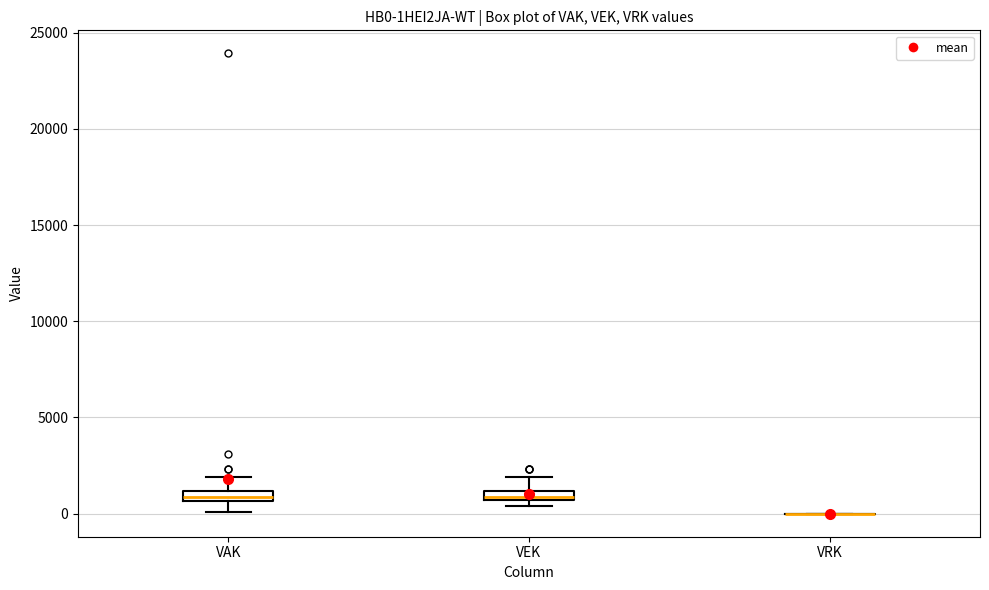

Where is the lower edge of the box for VEK on the y-axis? The values are not printed on the chart, so give them approximately, as read against the axis.

500